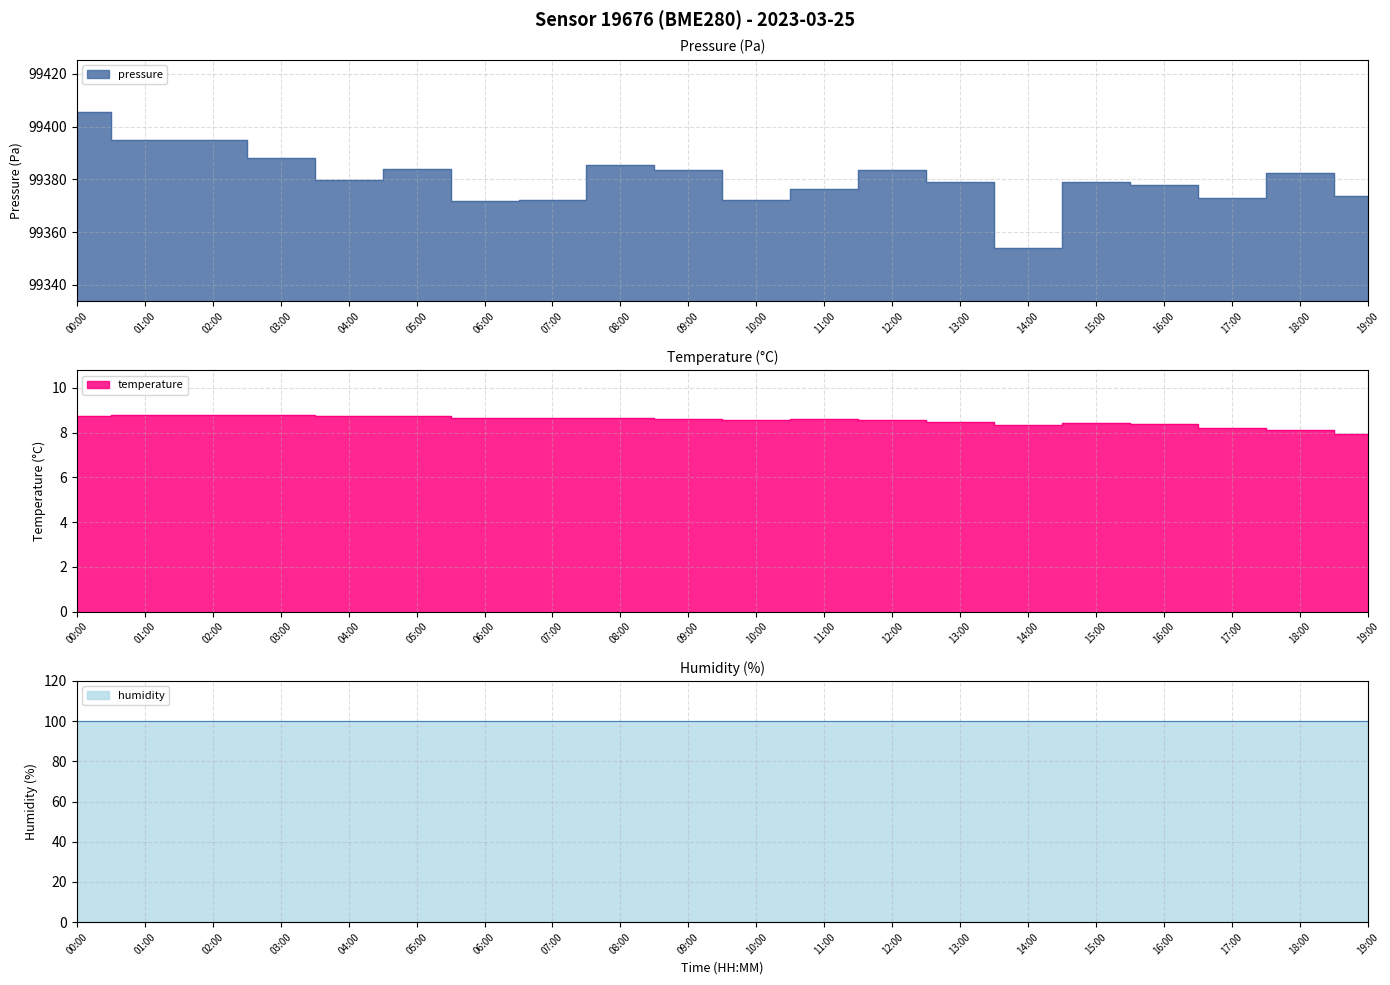

Rank the categories by pressure value from lowest to highest.

14:00, 06:00, 07:00, 10:00, 17:00, 19:00, 11:00, 16:00, 13:00, 15:00, 04:00, 18:00, 09:00, 12:00, 05:00, 08:00, 03:00, 01:00, 02:00, 00:00